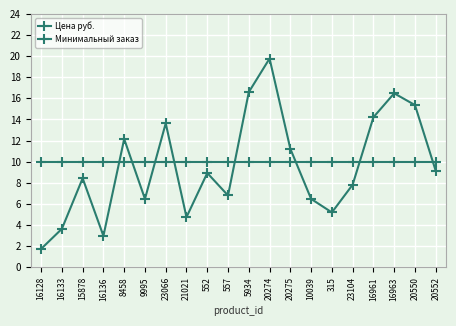

How many lines are shown in the chart?

2